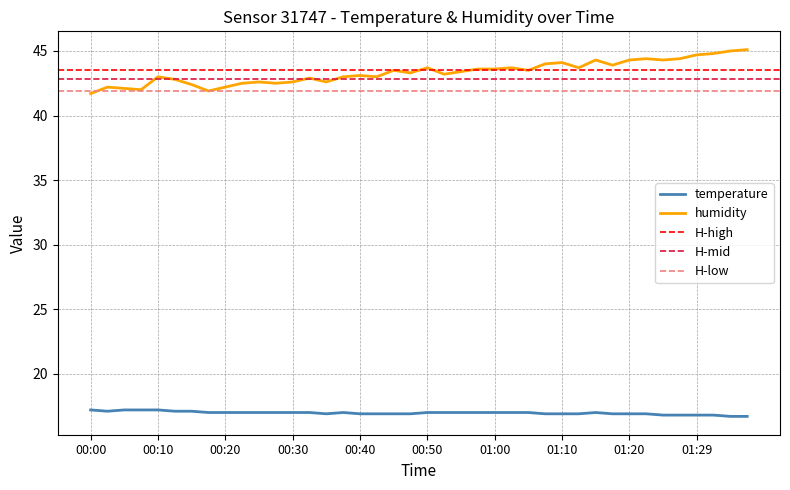

At 00:50, list the series in order from smallest to largest.

temperature, humidity